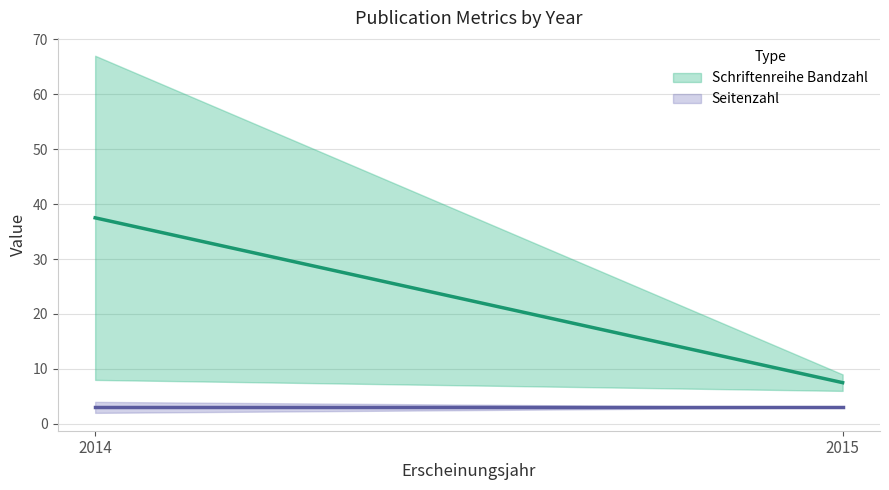

Which category has the highest value in the Schriftenreihe Bandzahl series?

2014